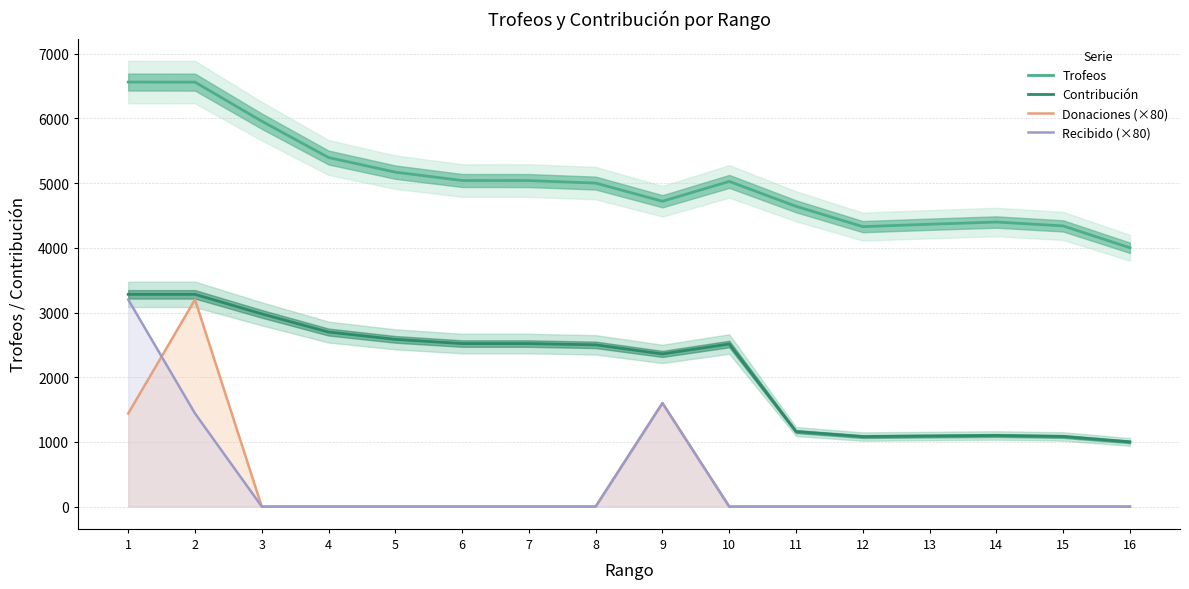

What is the spread (max minus min) of values at 1?

5123